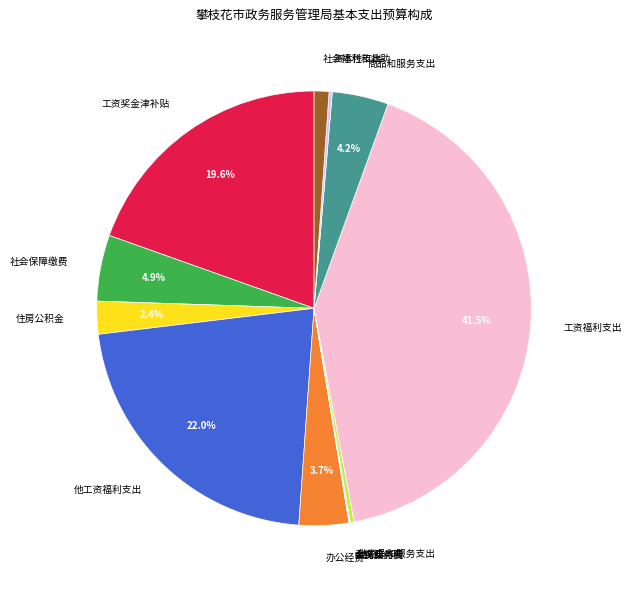

Is there any slice that represents more than half of the pie?

No